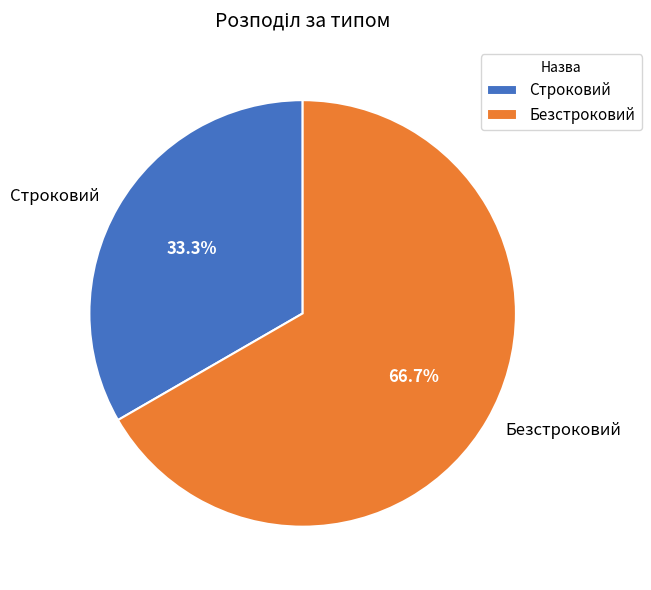

Count the number of slices in the pie.

2